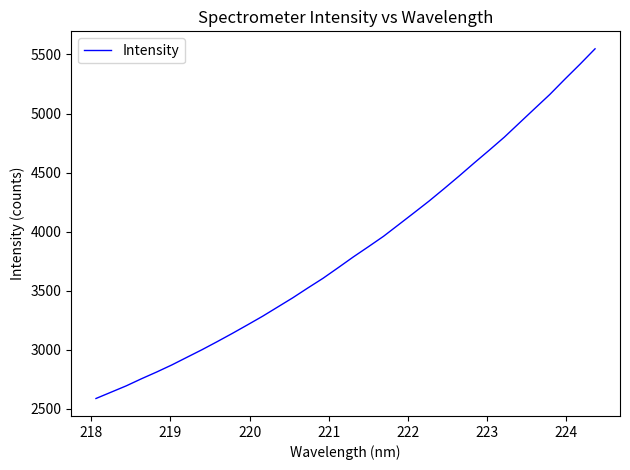

What is the difference between the maximum and minimum values?

2959.9